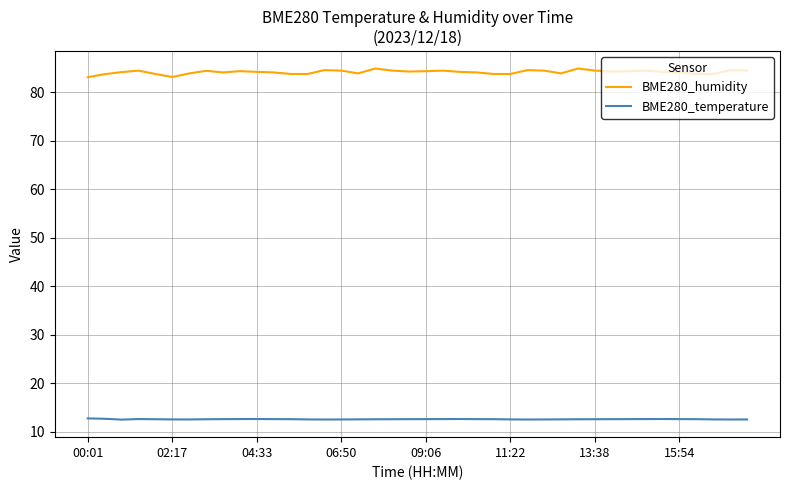

What is the lowest value of the BME280_humidity series?

83.1